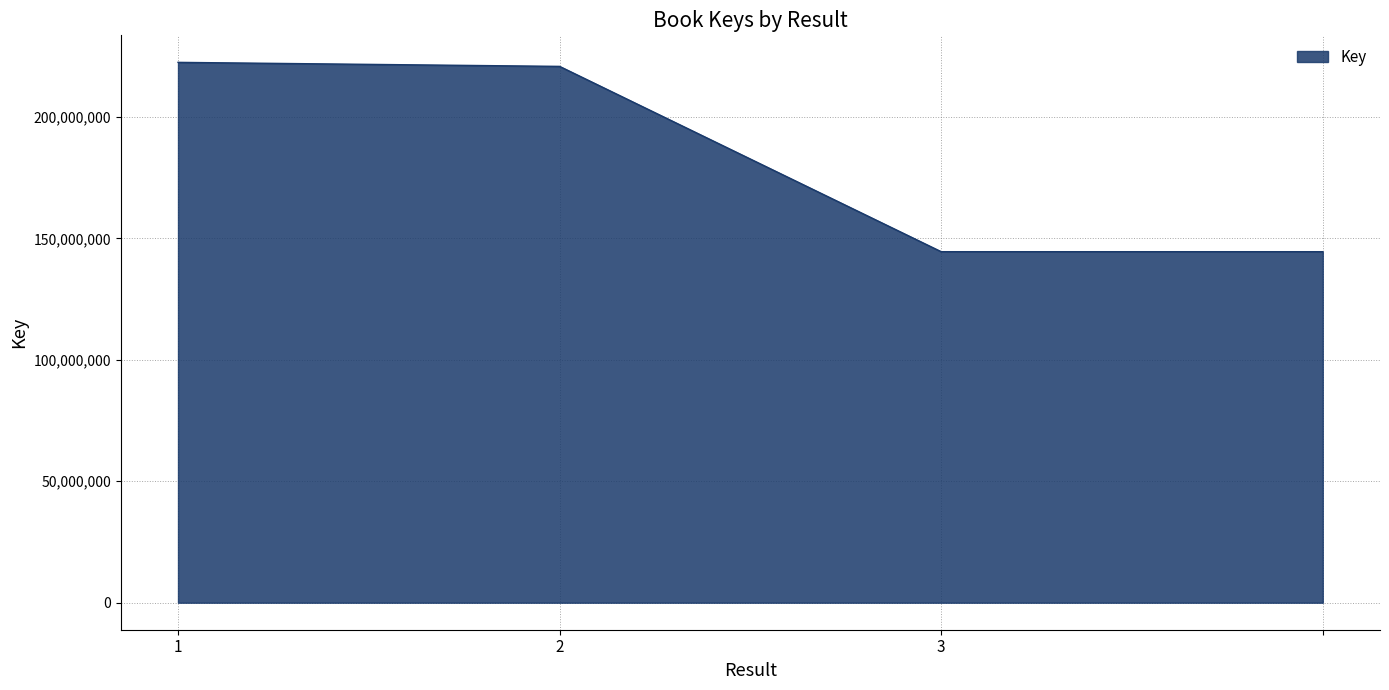

What is the difference between the maximum and minimum values?

77959798